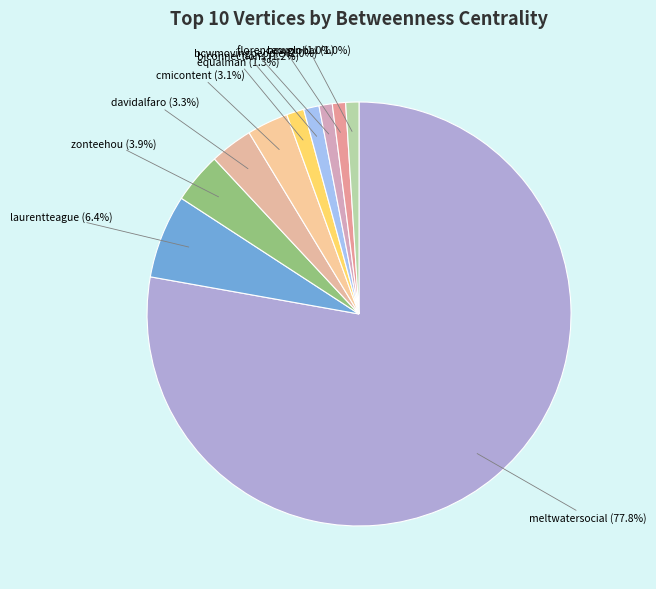

True or false: cmicontent accounts for 13% of the total.

False